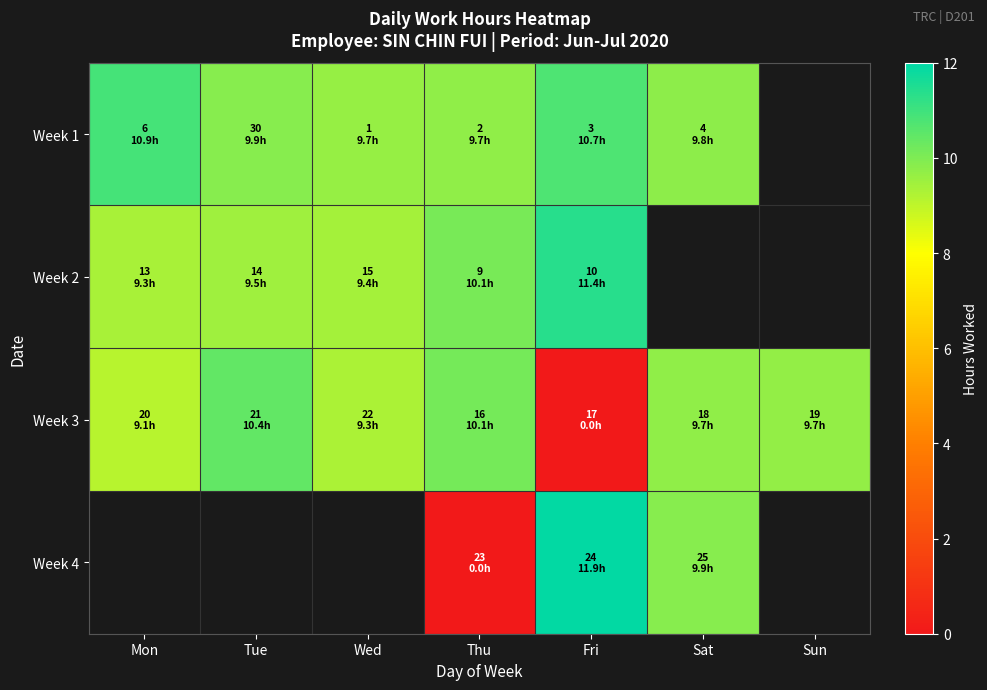

Is the value of Week 4 at Sun greater than the value of Week 1 at Sun?

No